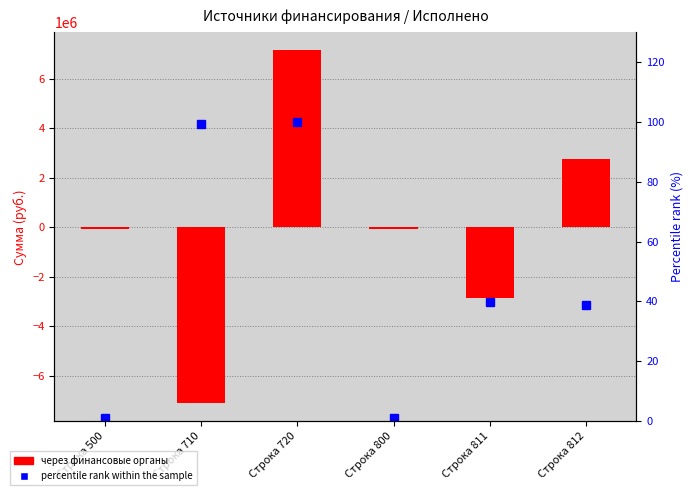

How many data points does each series have?

6